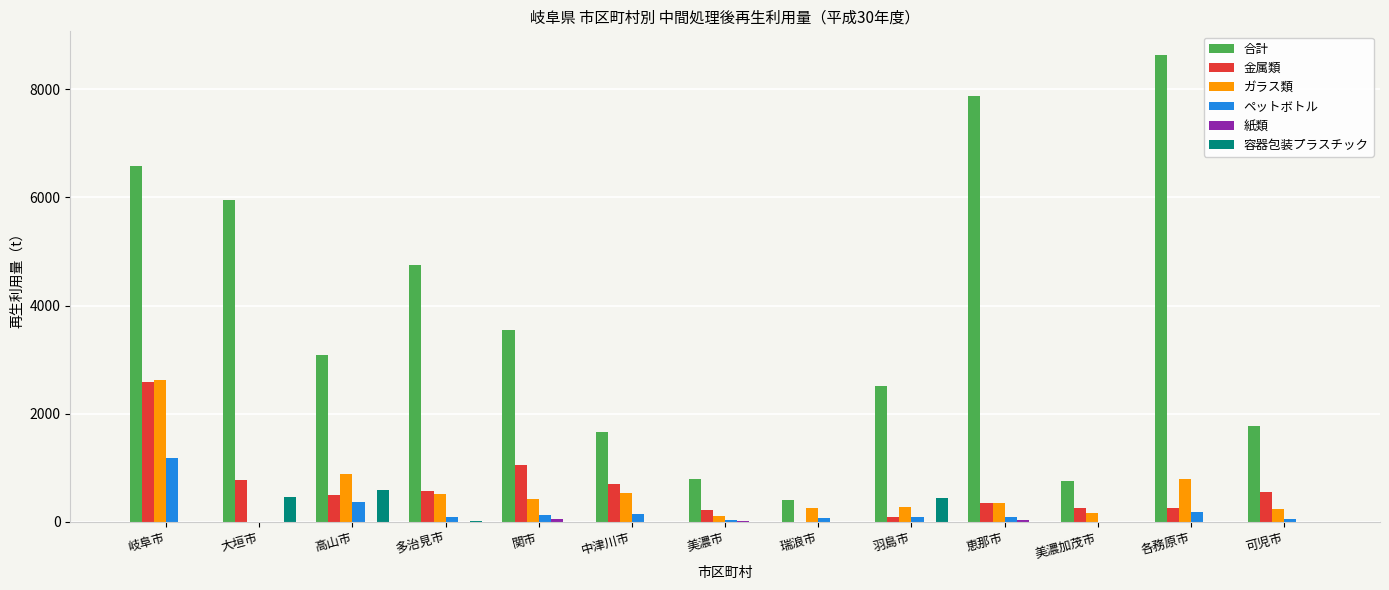

Is it true that ガラス類 equals 354 at 各務原市?

False